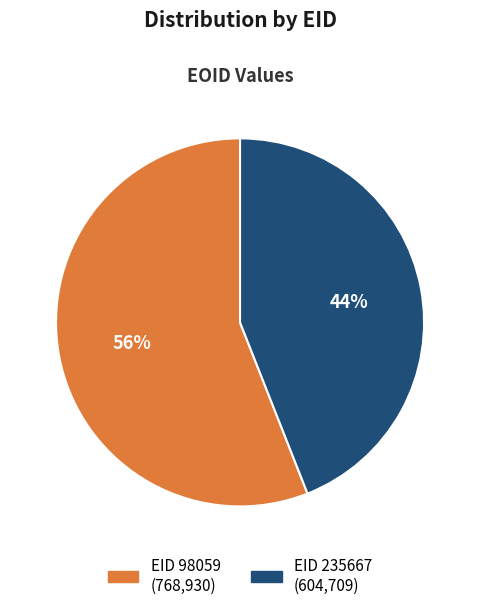

Does any single category account for the majority?

Yes